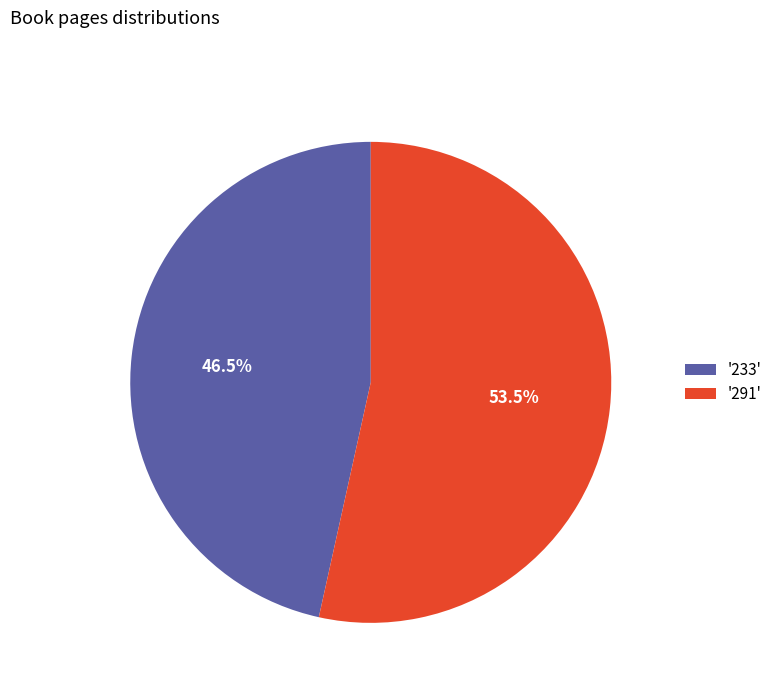

Which slice is the smallest?

'233'